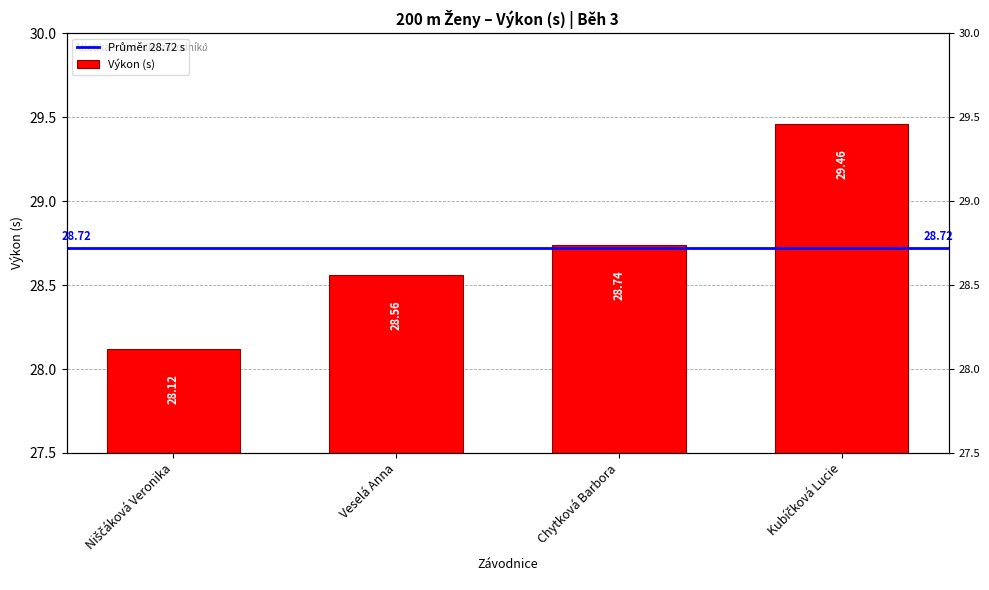

At which category does the chart reach its peak across all series?

Kubíčková Lucie